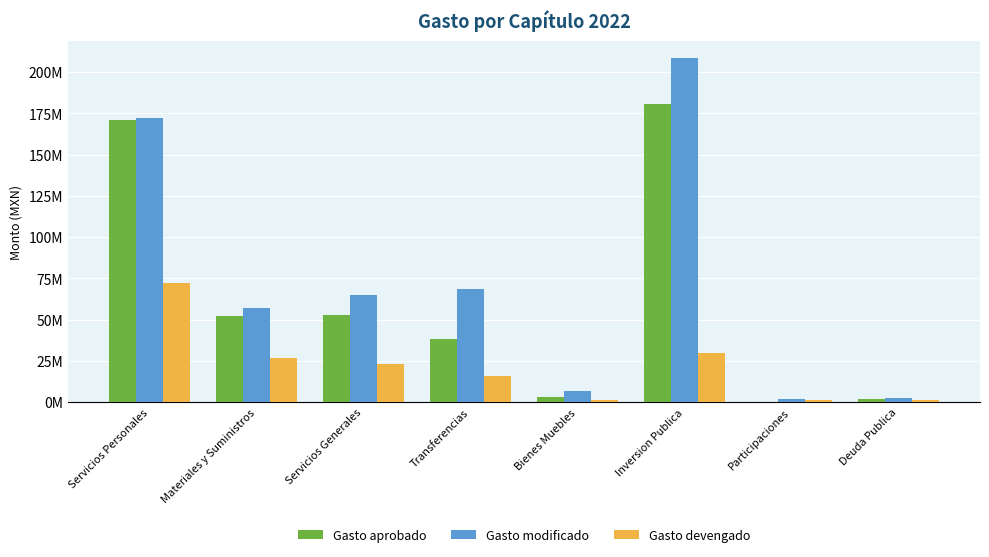

What is the approximate value of Gasto modificado at Inversion Publica?

208295922.5